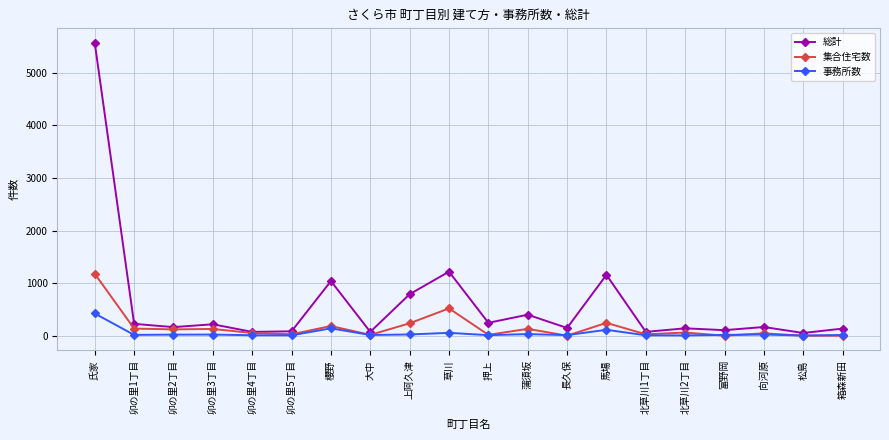

Which series has the largest total across all categories?

総計